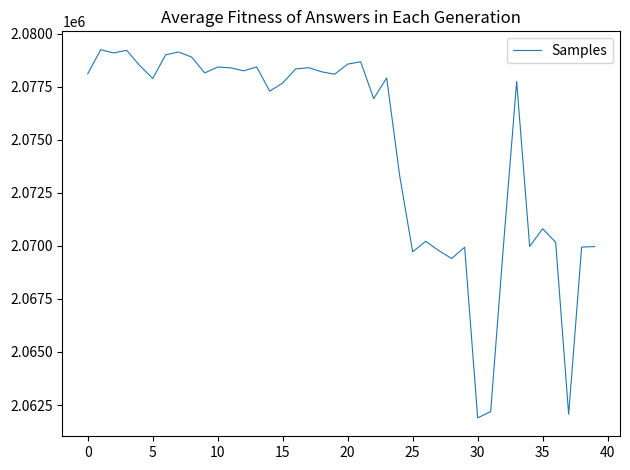

What is the greatest value displayed?

2079243